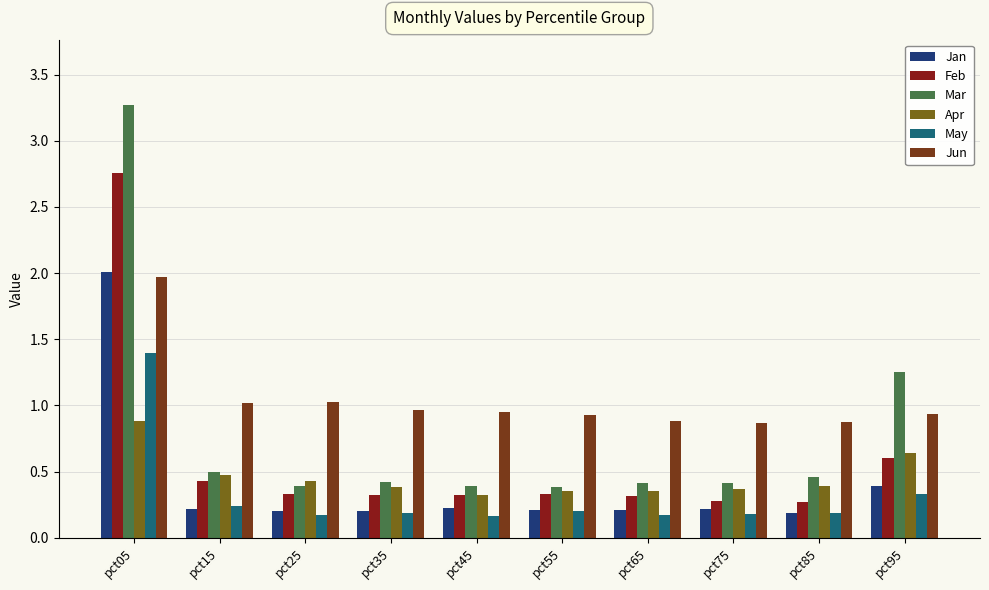

Which series changed the most between pct25 and pct95?

Mar